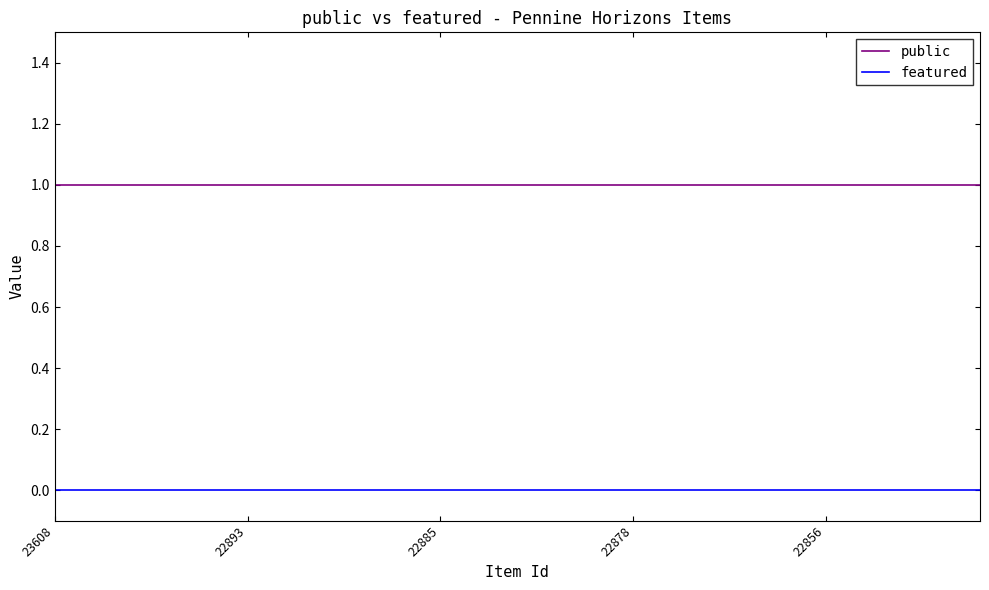

Rank the series by their maximum value, from lowest to highest.

featured, public